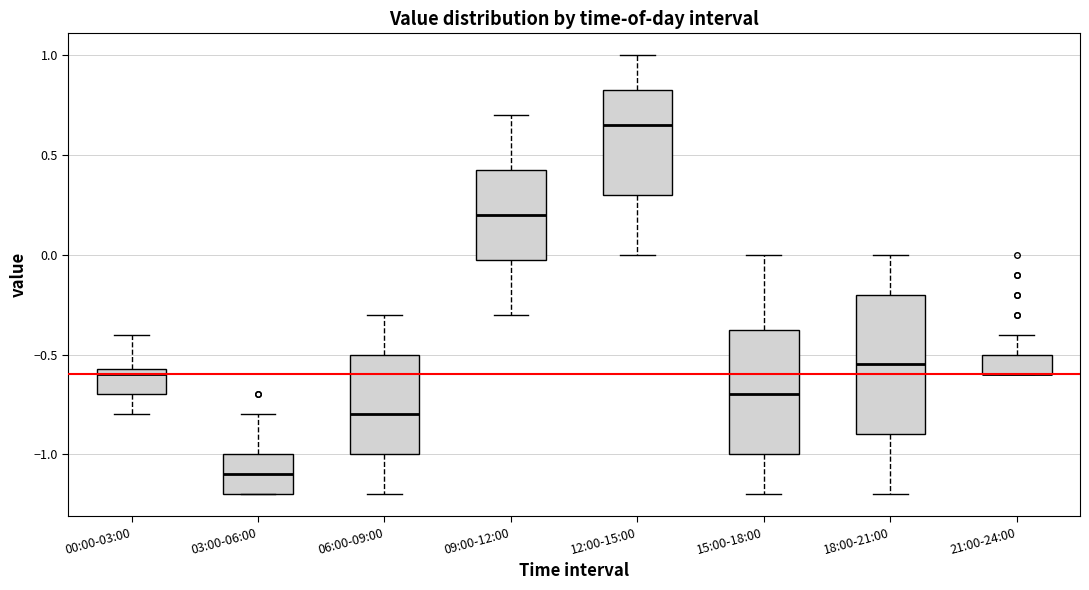

Reading left to right, read every box against the y-axis: the position of its median line, the range the box covers, and the ends of its whiskers. The values are not printed on the chart, so give them approximately, as read against the axis.

00:00-03:00: median -0.60, box -0.70 to -0.55, whiskers -0.80 to -0.40
03:00-06:00: median -1.10, box -1.20 to -1.00, whiskers -1.20 to -0.80
06:00-09:00: median -0.80, box -1.00 to -0.50, whiskers -1.20 to -0.30
09:00-12:00: median 0.20, box 0.00 to 0.45, whiskers -0.30 to 0.70
12:00-15:00: median 0.65, box 0.30 to 0.85, whiskers 0.00 to 1.00
15:00-18:00: median -0.70, box -1.00 to -0.35, whiskers -1.20 to 0.00
18:00-21:00: median -0.55, box -0.90 to -0.20, whiskers -1.20 to 0.00
21:00-24:00: median -0.60 (drawn on the box's lower edge), box -0.60 to -0.50, whiskers -0.60 to -0.40